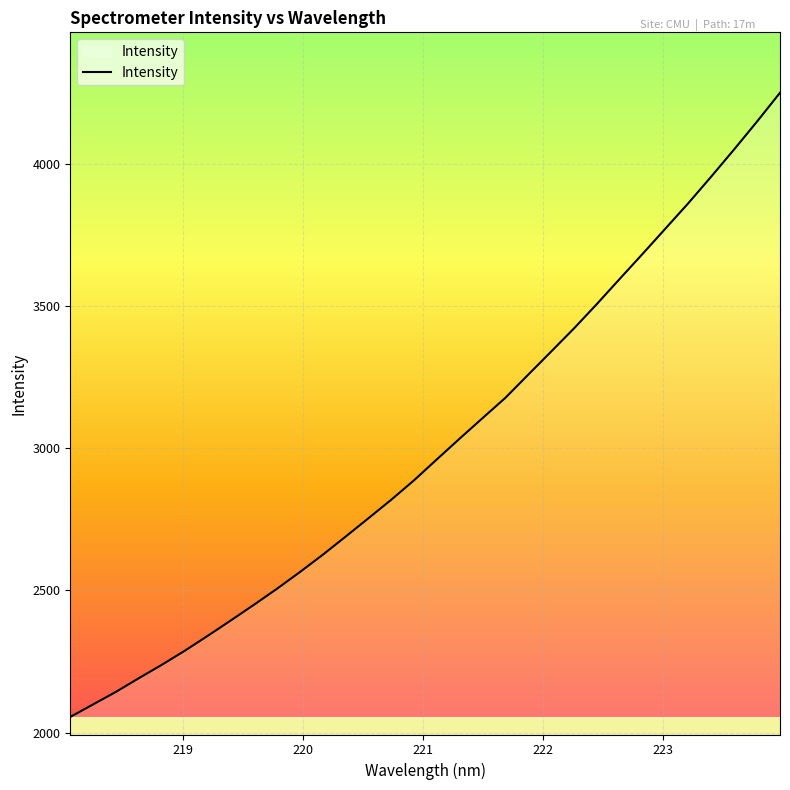

What is the difference between the maximum and minimum values?

2194.3